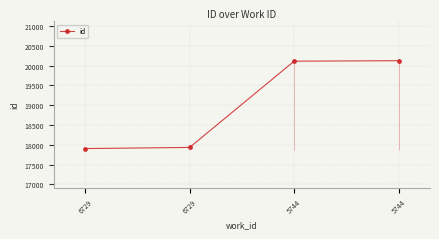

True or false: the data shows 20127 at 5744.

True